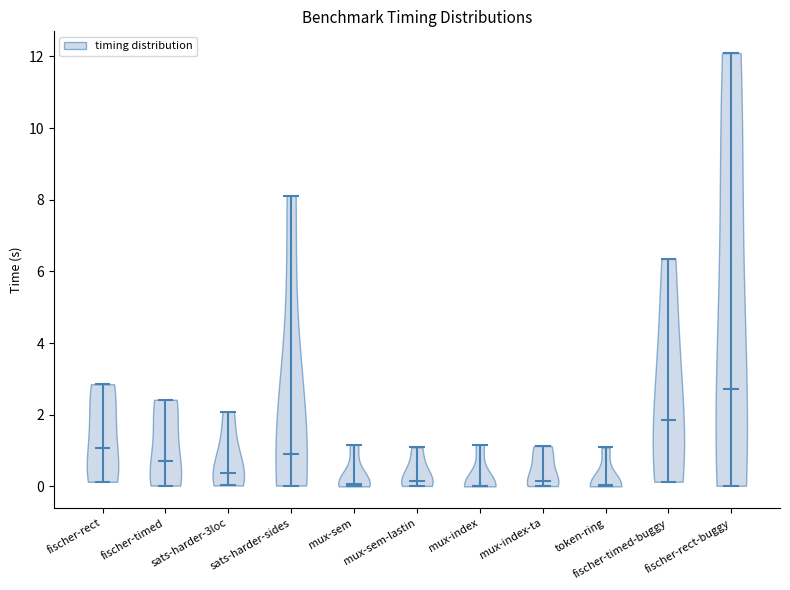

What is the highest point the violin for fischer-timed reaches on the y-axis? The values are not printed on the chart, so give them approximately, as read against the axis.

2.4